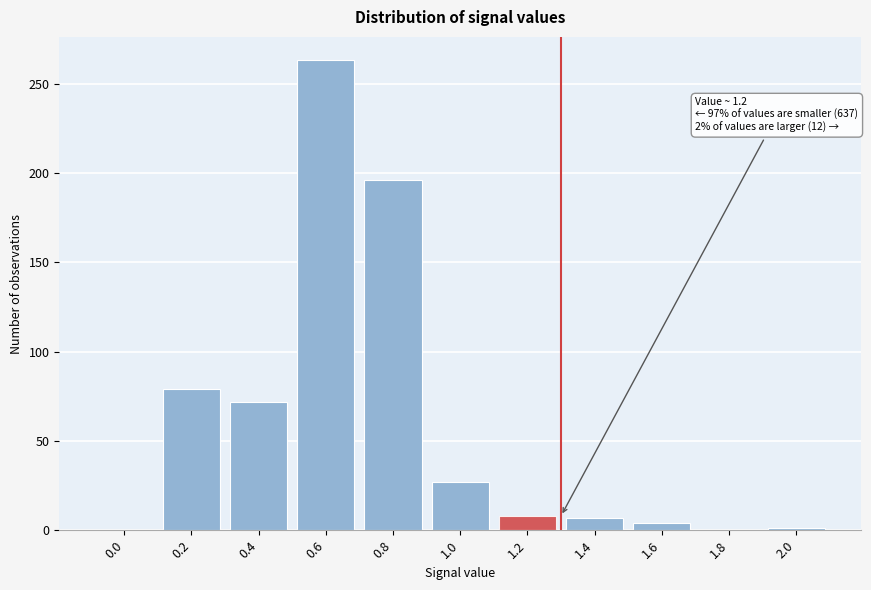

Is it true that the value at 0.8 is 196?

True